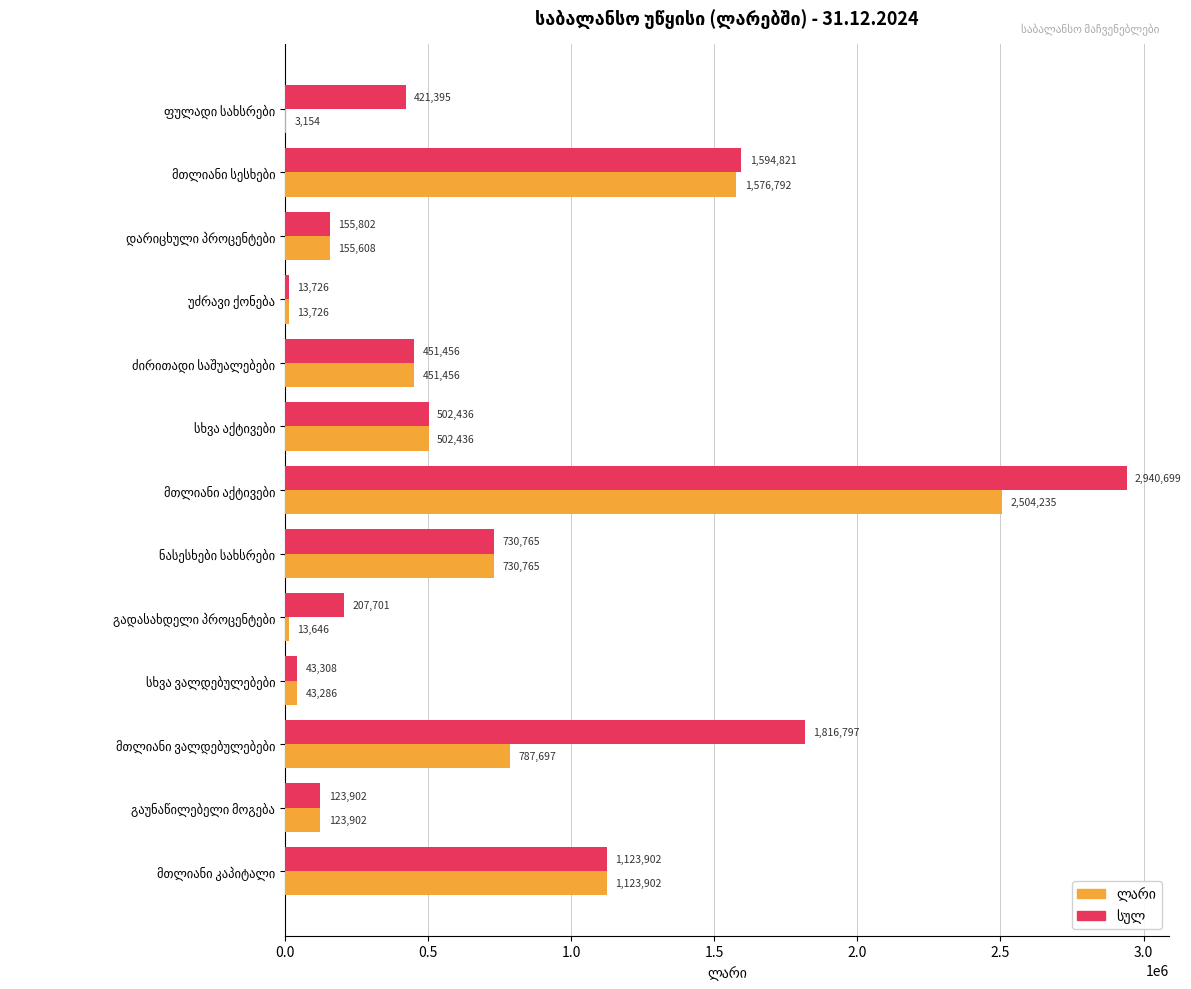

How many series are shown in this chart?

2